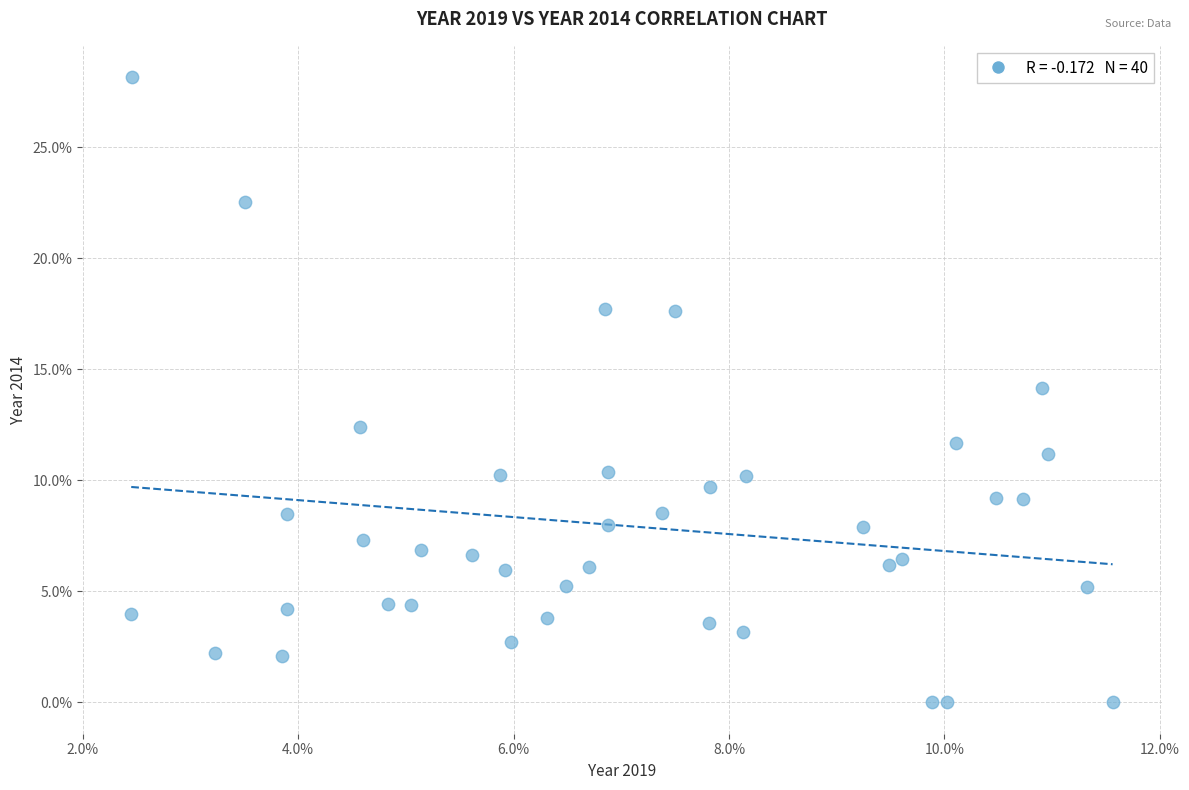

What is the range of X values (max minus min)?

9.1